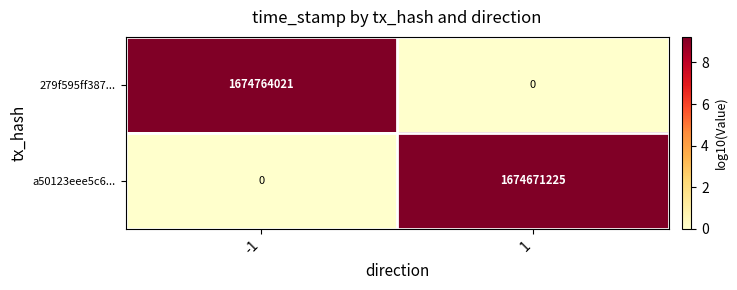

Reading right to left, transcribe all the data shown in this chart.

279f595ff387...: 0	1674764021
a50123eee5c6...: 1674671225	0